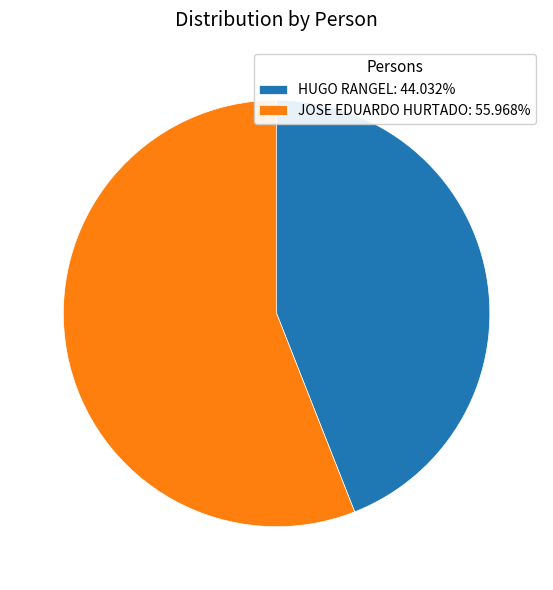

The HUGO RANGEL slice represents 51% of the pie. True or false?

False